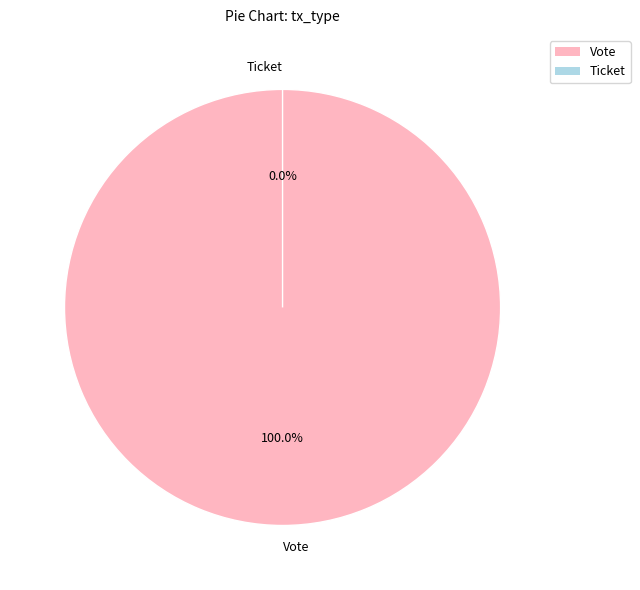

To the nearest percent, what is the difference between the largest and smallest slice percentages?

100%